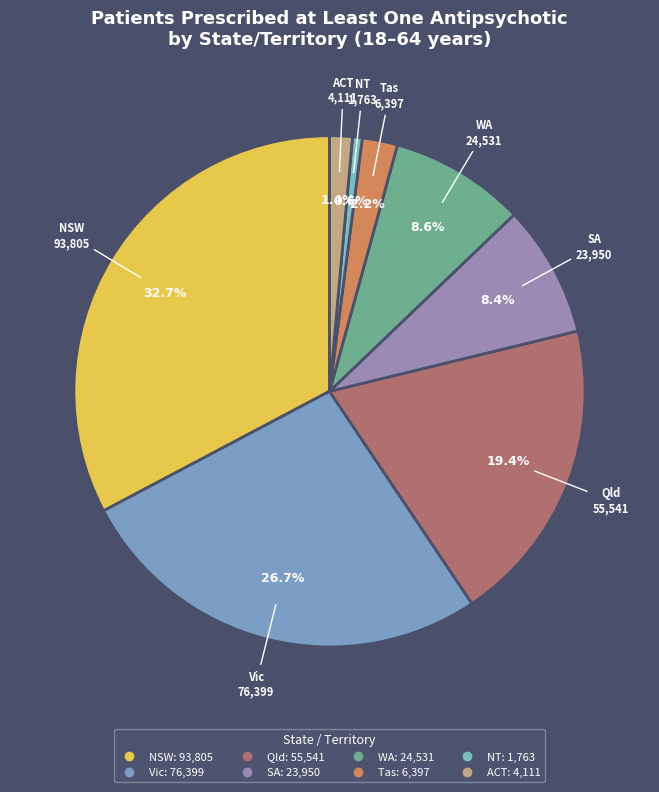

What is the smallest slice in the pie chart?

NT